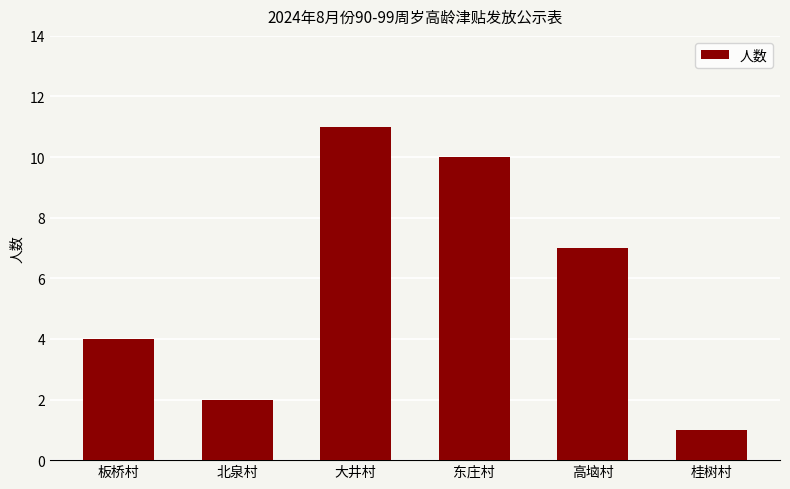

How many values are between 2 and 10?

4